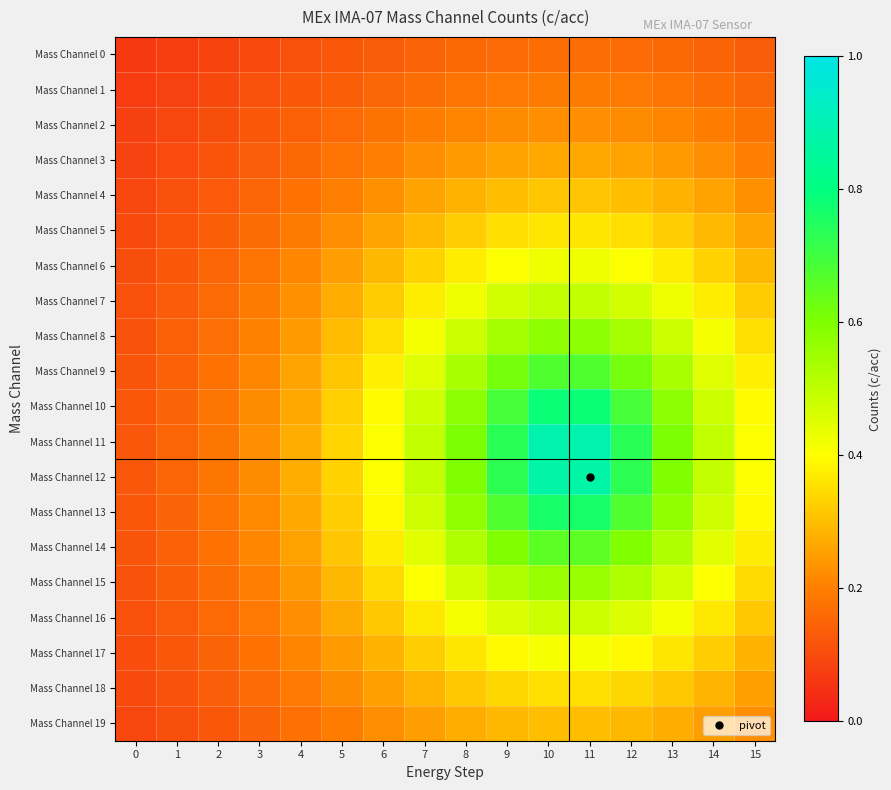

Between 8 and 0, which is larger?

8